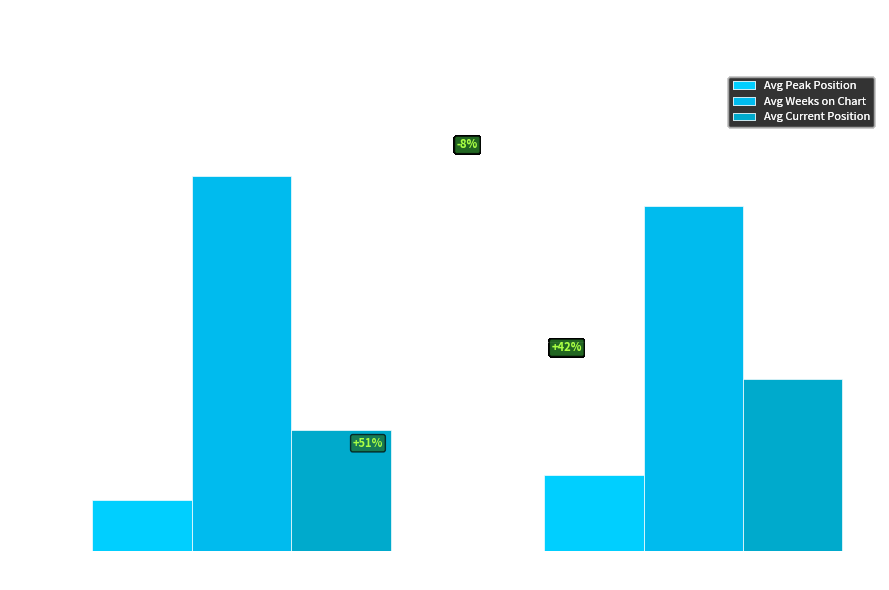

Is it true that Avg Weeks on Chart equals 70.1 at up?

False